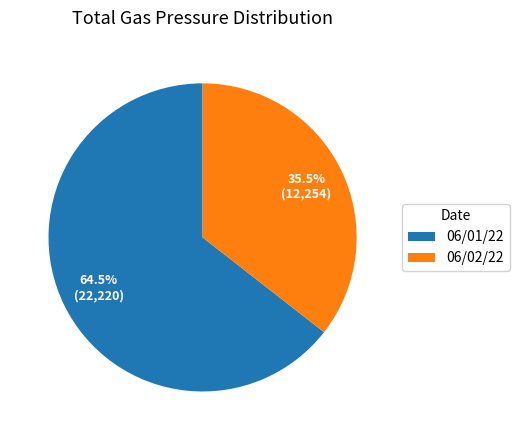

Rank the categories by value from highest to lowest.

06/01/22, 06/02/22